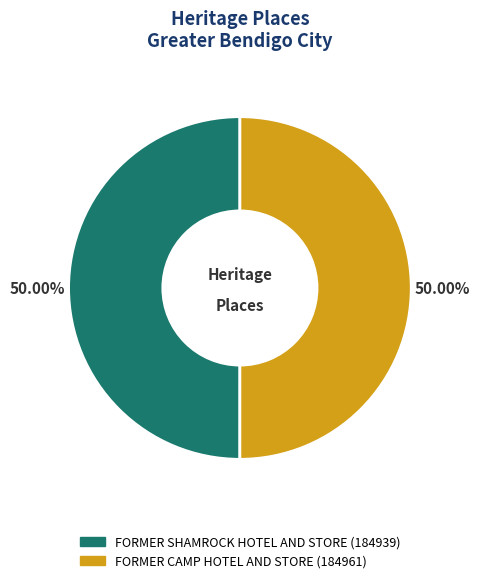

Combined, do FORMER CAMP HOTEL AND STORE and FORMER SHAMROCK HOTEL AND STORE account for over 50%?

Yes